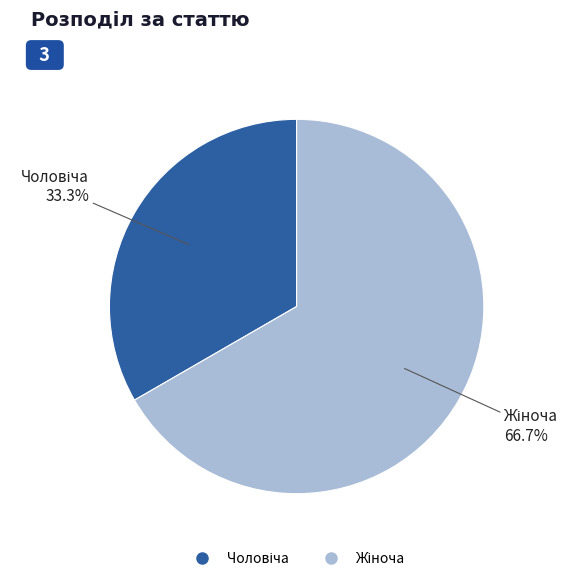

Is there a majority slice in this chart?

Yes